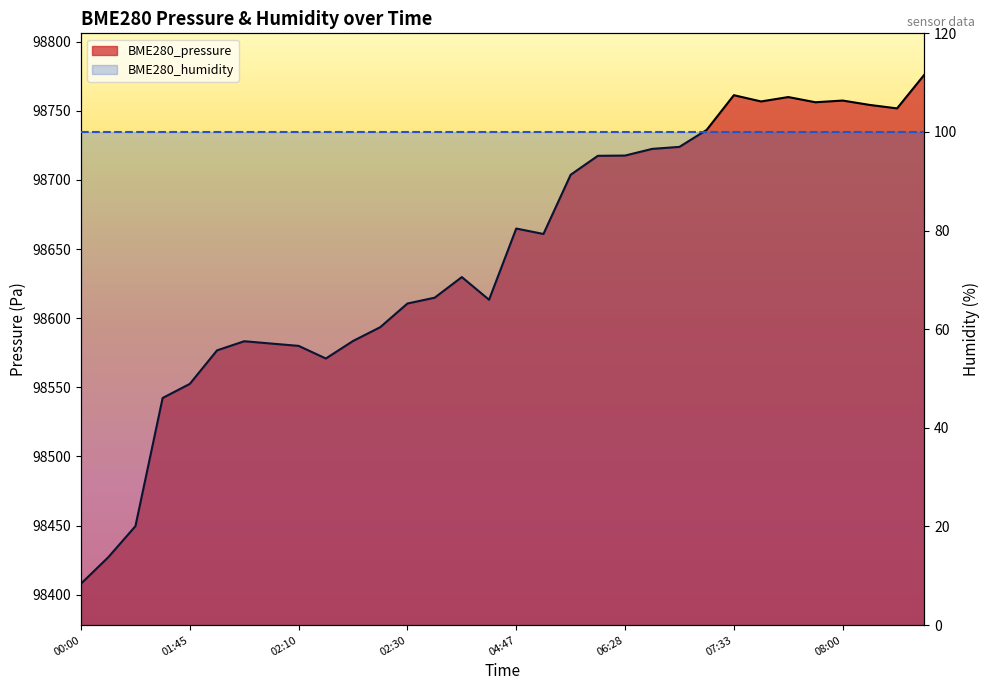

Is it true that BME280_pressure equals 98703.8 at 18?

True